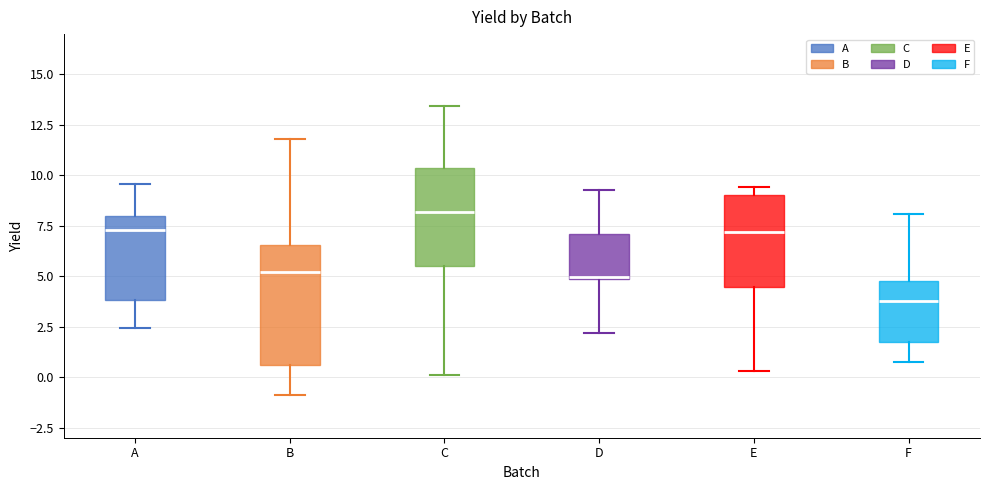

Where does the lower whisker of the box for B end on the y-axis? The values are not printed on the chart, so give them approximately, as read against the axis.

-1.0